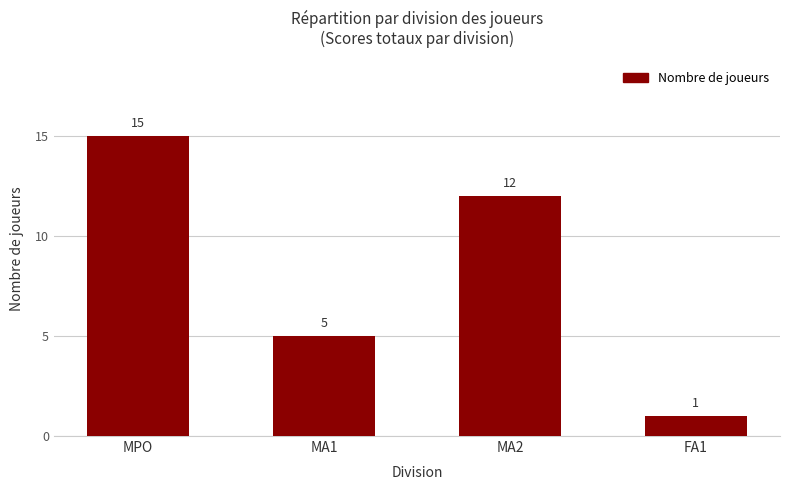

Reading left to right, what are all the values shown in this chart?

MPO=15	MA1=5	MA2=12	FA1=1